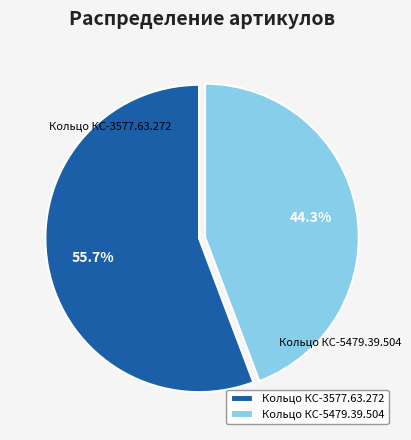

To the nearest percent, what is the difference between the largest and smallest slice percentages?

11%